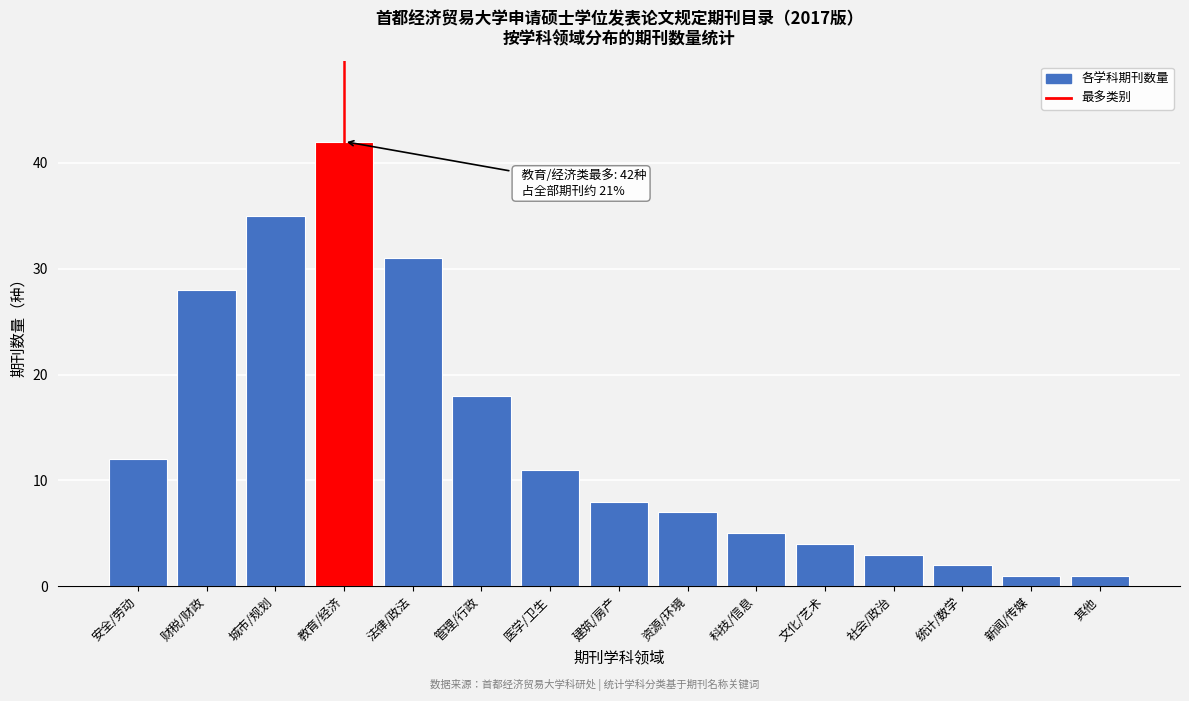

Reading left to right, transcribe all the data shown in this chart.

安全/劳动=12	财税/财政=28	城市/规划=35	教育/经济=42	法律/政法=31	管理/行政=18	医学/卫生=11	建筑/房产=8	资源/环境=7	科技/信息=5	文化/艺术=4	社会/政治=3	统计/数学=2	新闻/传媒=1	其他=1